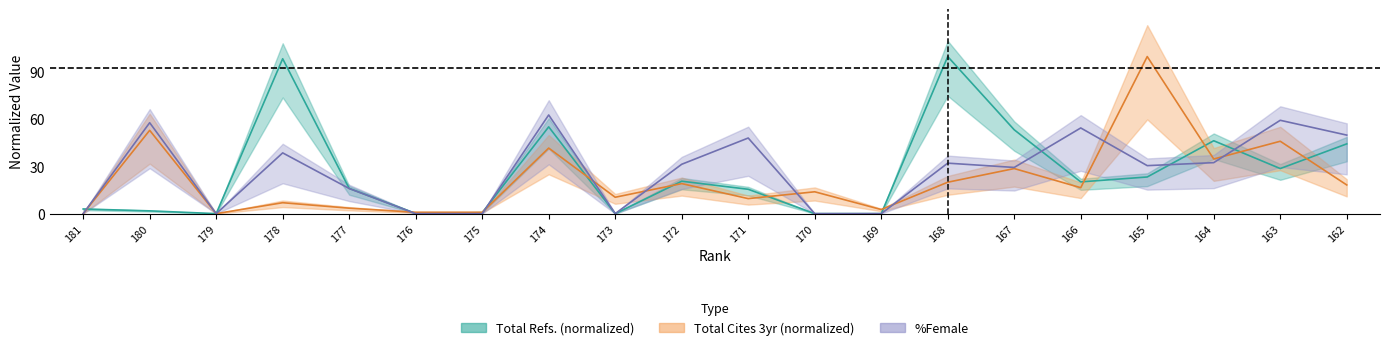

Reading left to right, list all the values displayed in this chart.

Total Refs.: 3.0	1.8	0.0	98.6	16.1	0.1	0.6	55.3	0.0	20.6	15.5	0.0	0.0	100.0	53.4	20.2	23.3	46.4	28.7	44.4
Total Cites (3years): 0.0	53.0	0.0	7.0	3.5	0.9	0.9	41.7	10.4	19.1	9.6	13.9	2.6	20.0	28.7	16.5	100.0	34.8	46.1	18.3
%Female: 0.0	57.9	0.0	38.7	16.0	0.0	0.0	62.8	0.0	31.4	48.1	0.0	0.0	32.1	29.4	54.5	30.6	32.5	59.4	50.0